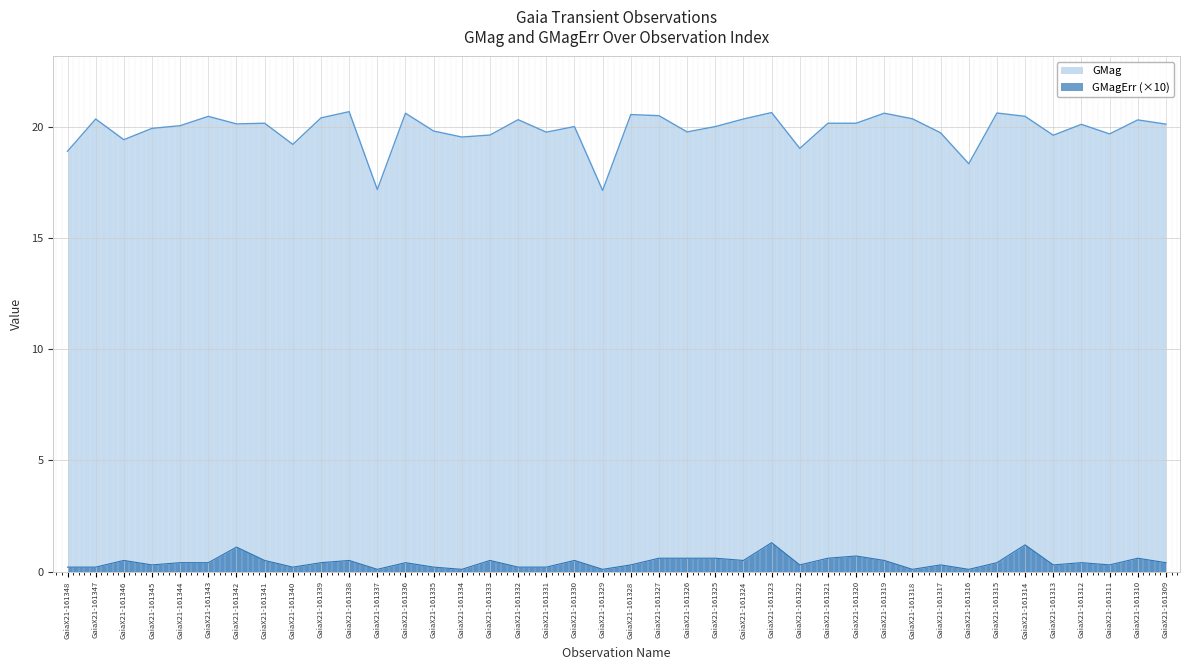

True or false: GMagErr and GMag cross at least once.

False